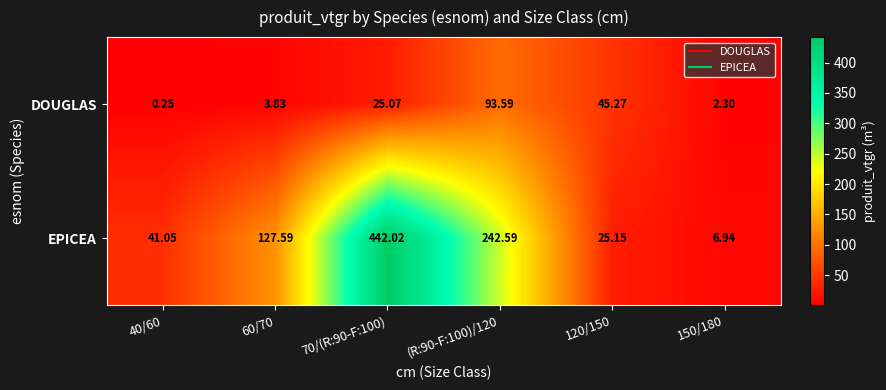

Which series has the largest total across all categories?

EPICEA